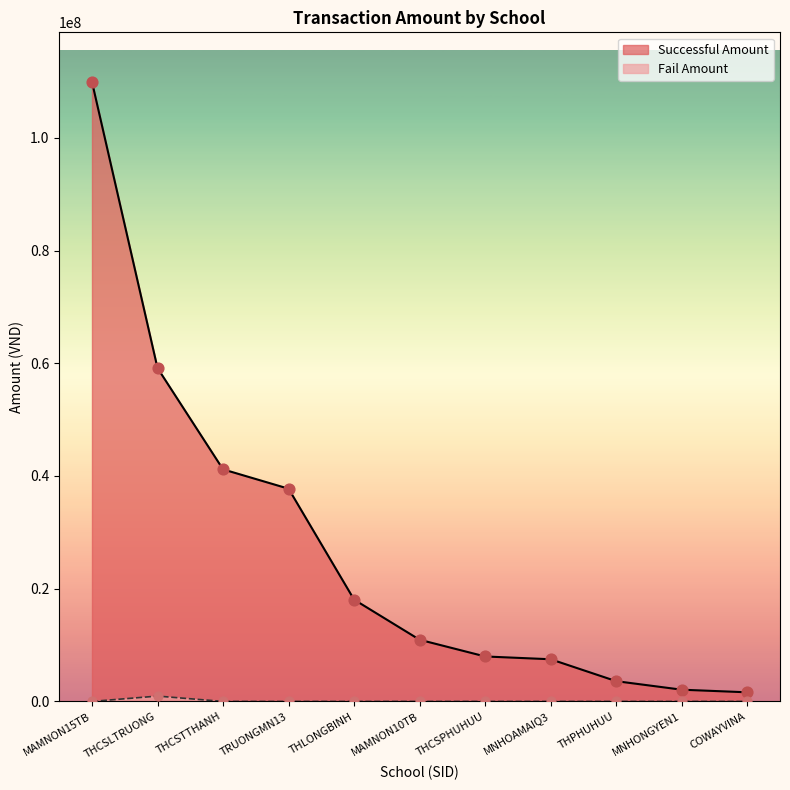

Which series has the largest range (max minus min)?

Successful Amount